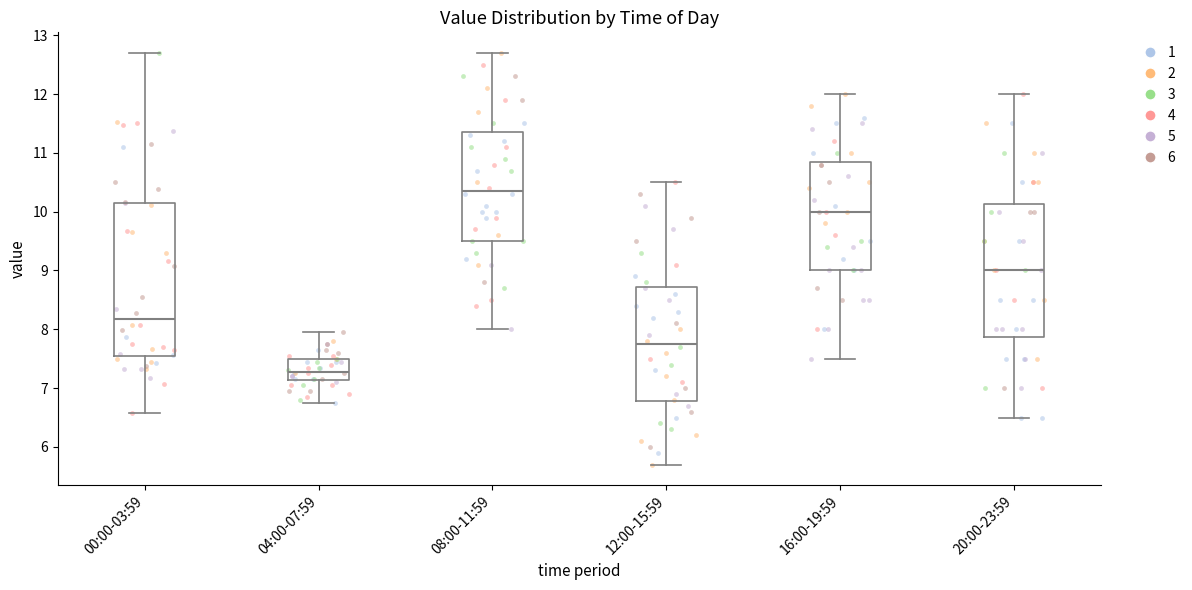

Which box has the lowest median line?

04:00-07:59